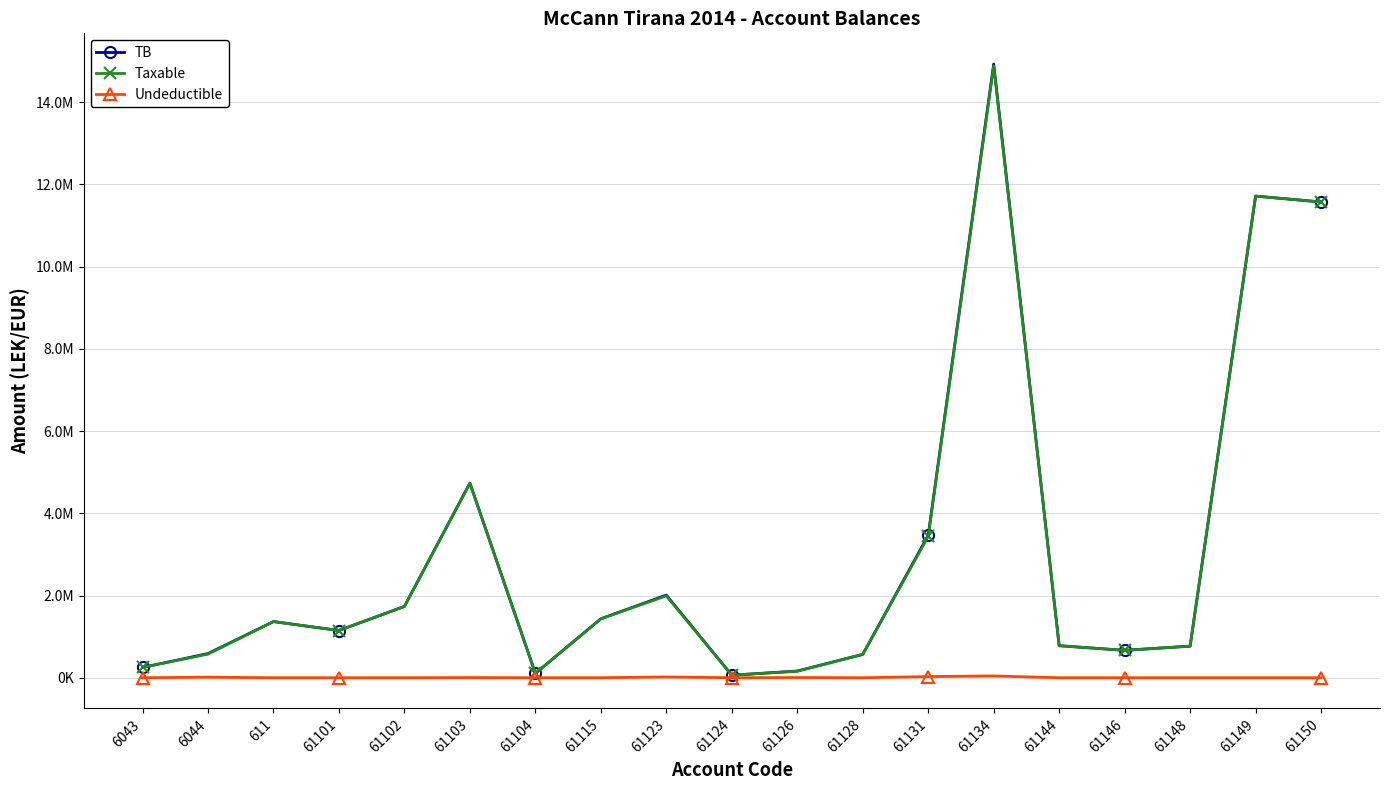

What are all the series names shown in the legend?

TB, Taxable, Undeductible